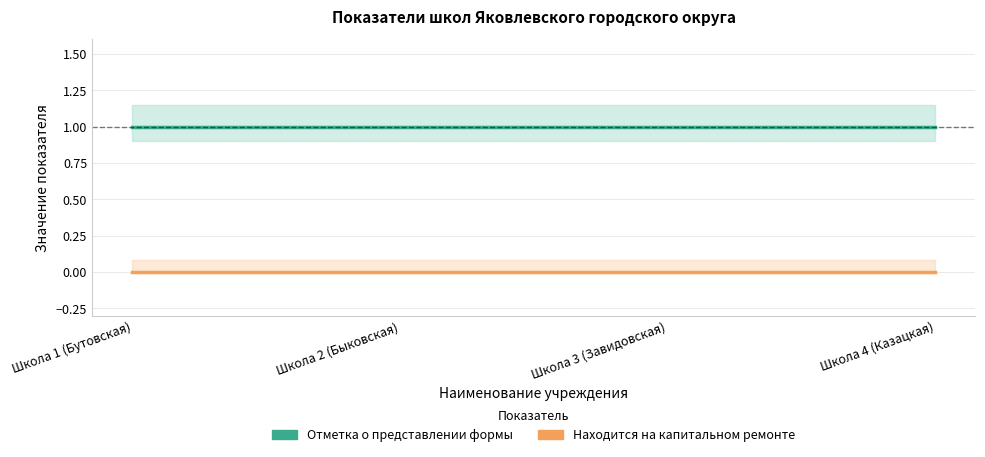

How many lines are shown in the chart?

2